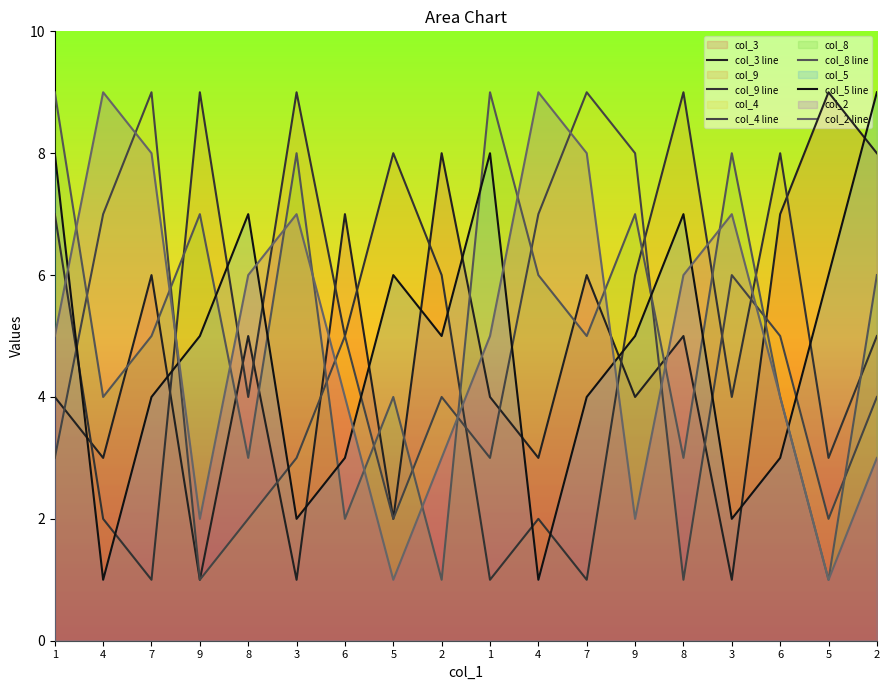

Between 3 and 9, which series saw the biggest shift?

col_4 line